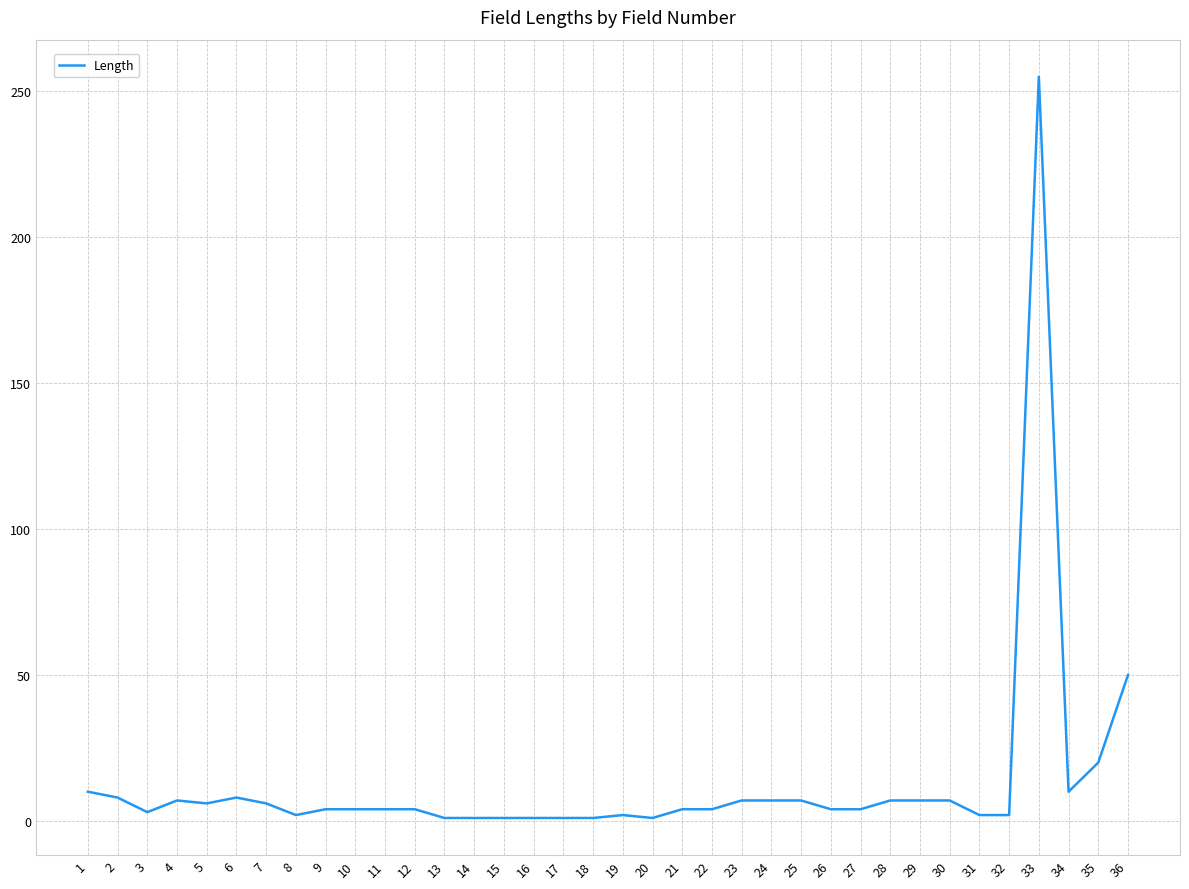

Where does the data first go above 4?

1